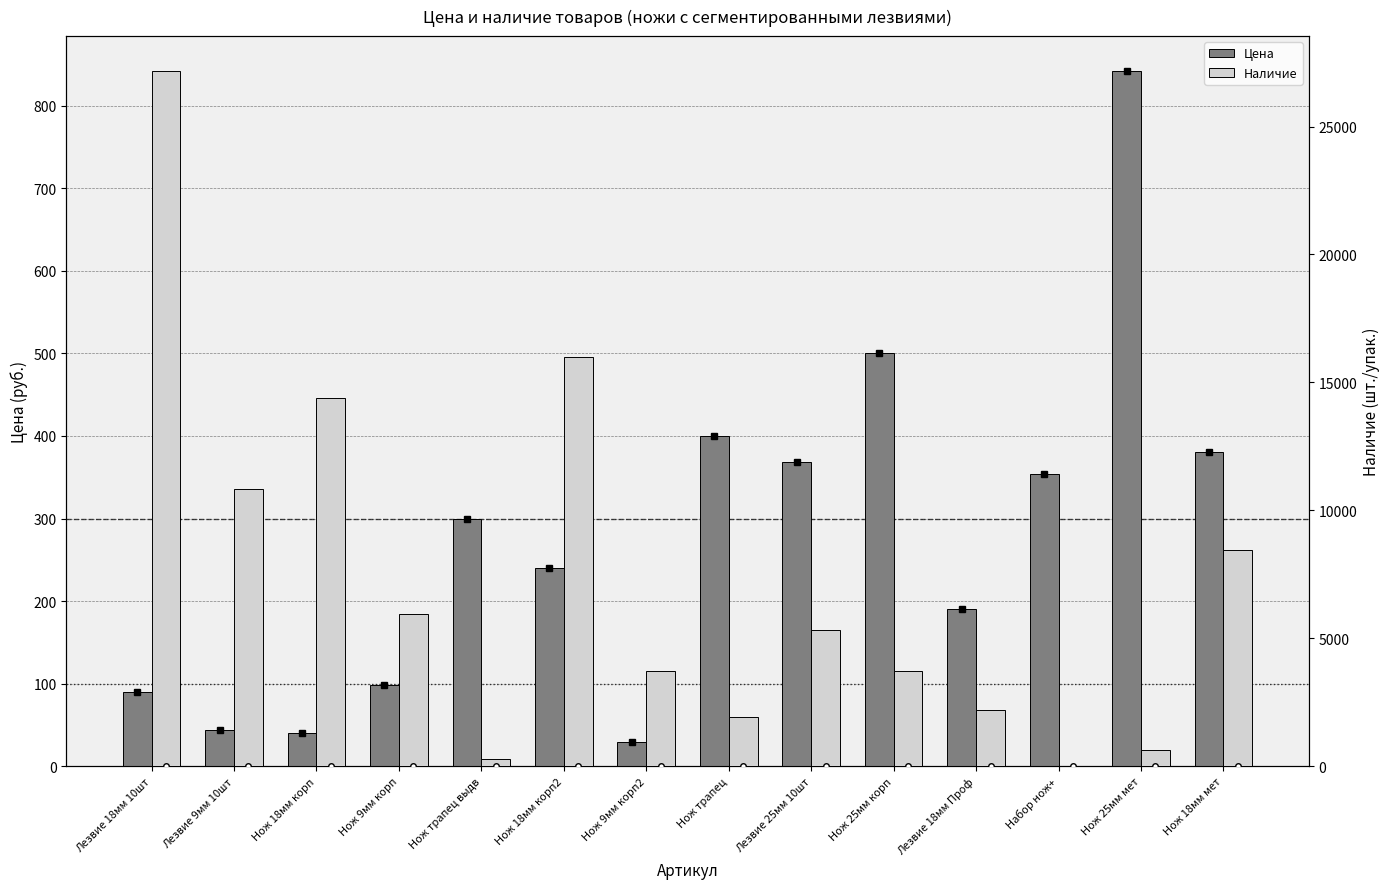

At which label is Наличие closest to 13587?

Нож 18мм корп